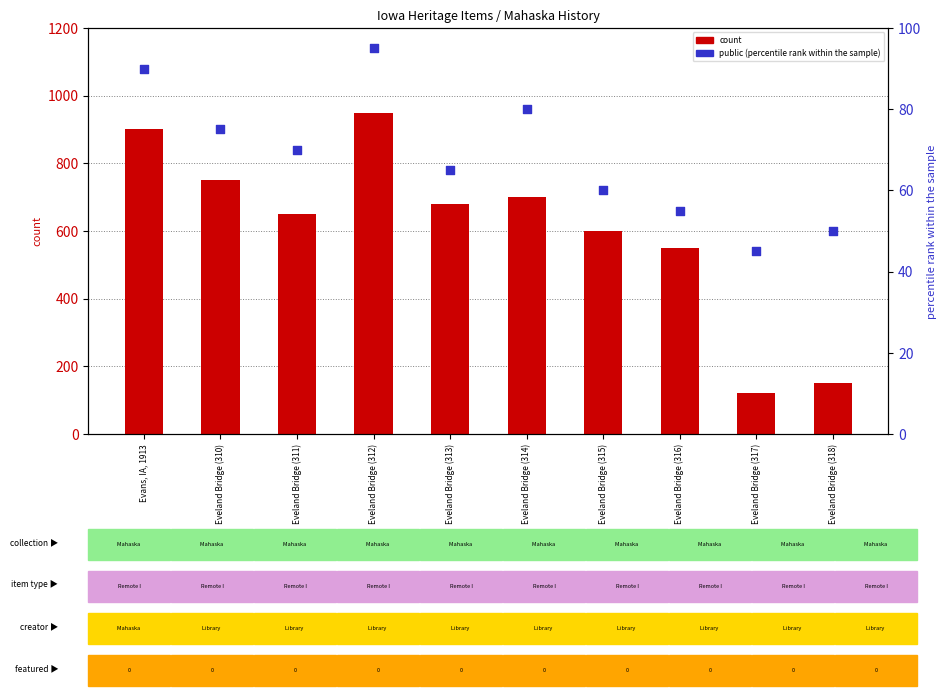

Which series contains the highest Y value?

count